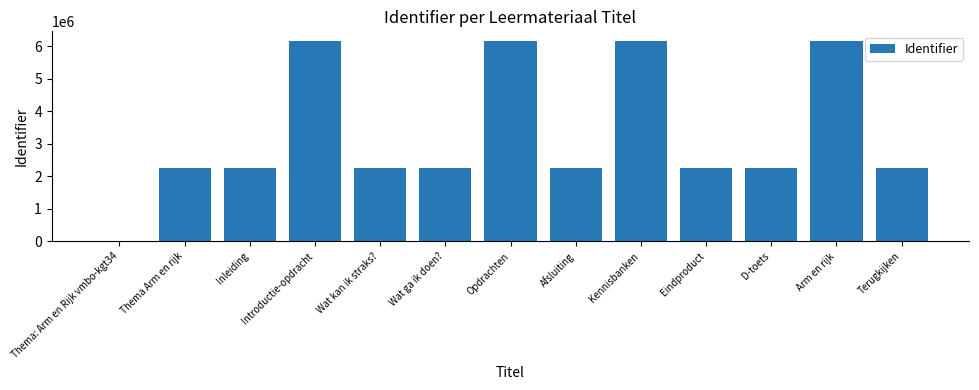

What is the greatest value displayed?

6147302